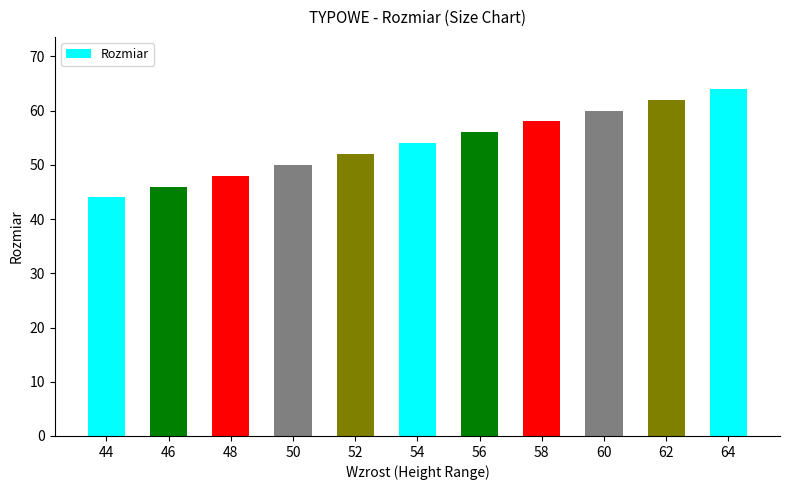

How many values are below 54?

5